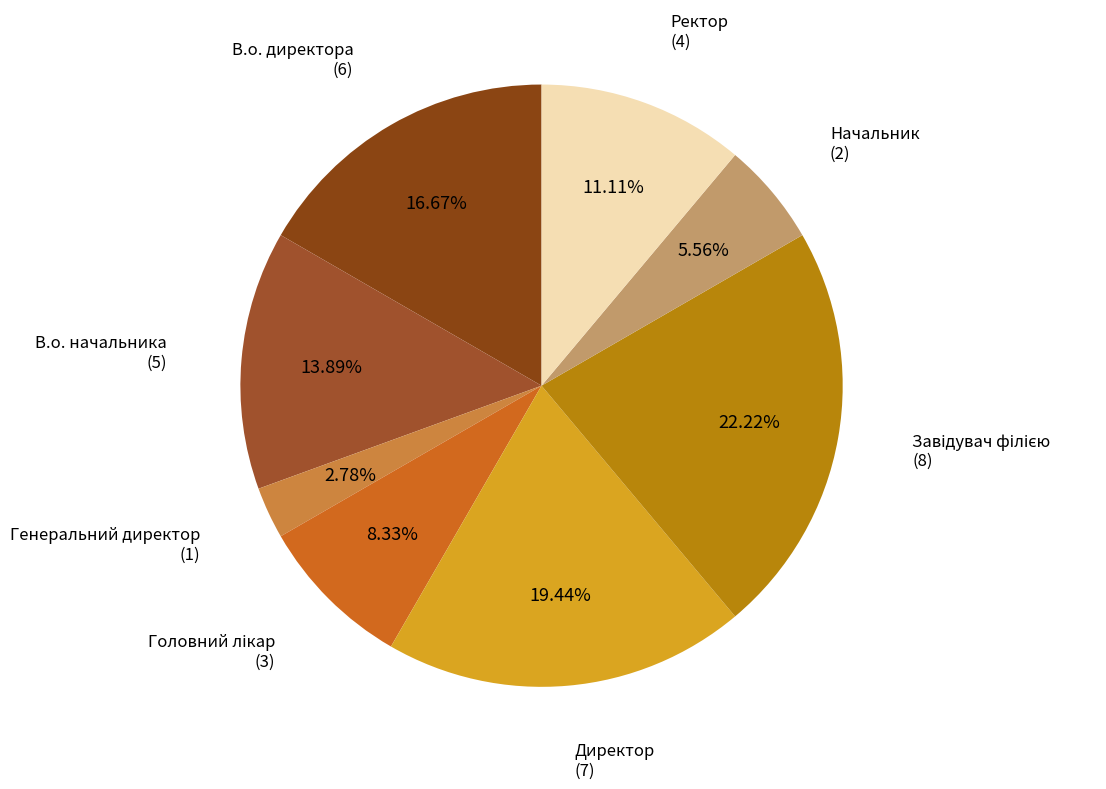

Combined, do В.о. начальника and Начальник account for over 50%?

No